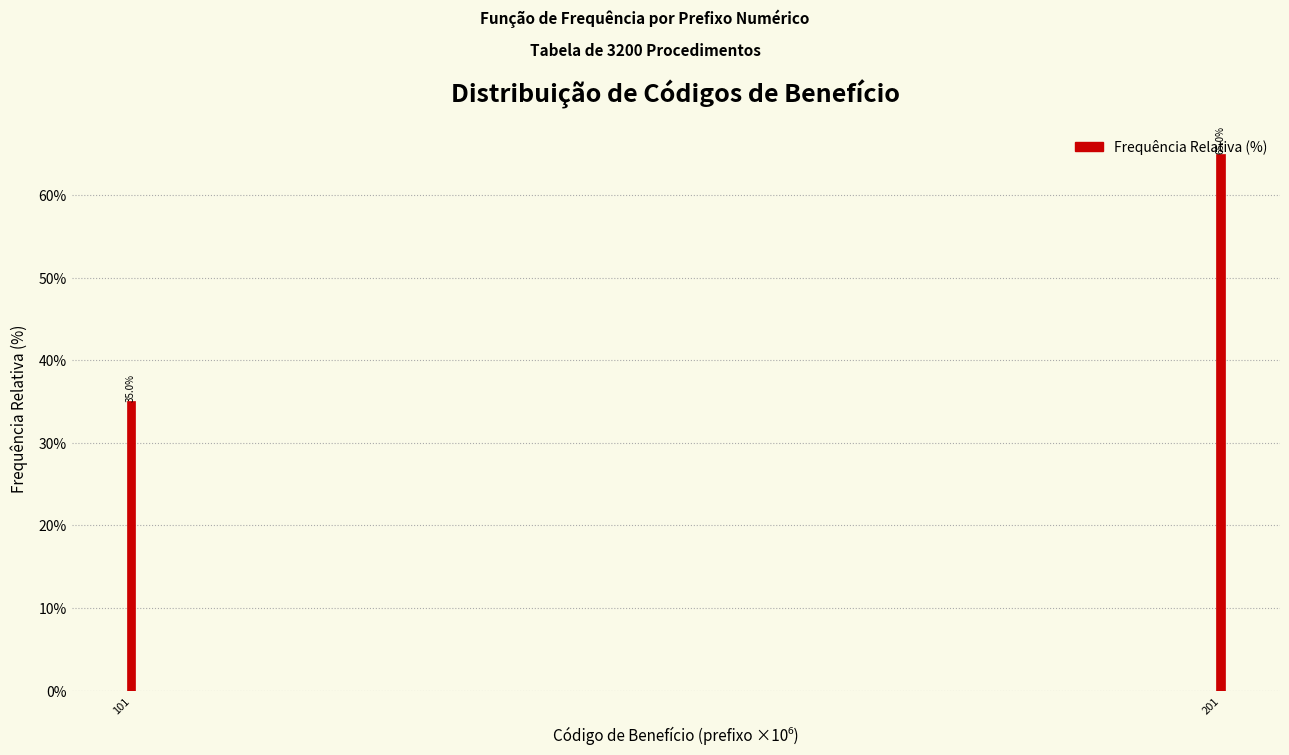

The value at 101 is 56. True or false?

False